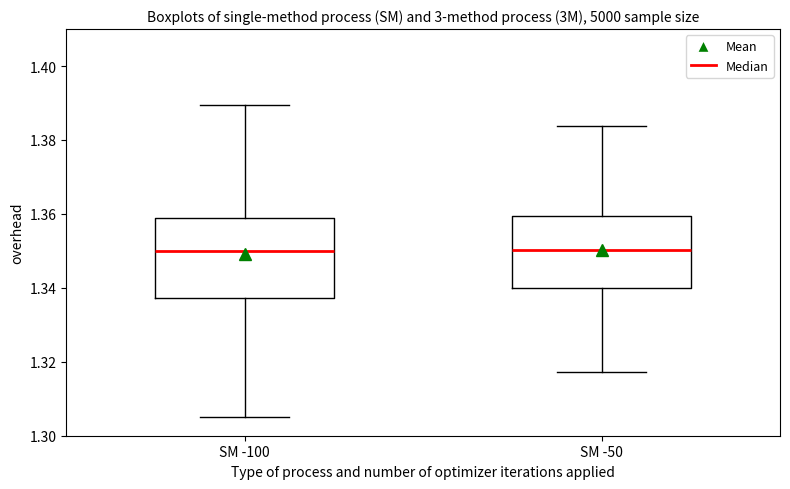

Reading left to right, transcribe this box plot: for each box, give where its median line is, the range the box spans, and where its two whiskers end, as read against the y-axis. The values are not printed on the chart, so give them approximately, as read against the axis.

SM -100: median 1.350, box 1.338 to 1.360, whiskers 1.306 to 1.390
SM -50: median 1.350, box 1.340 to 1.360, whiskers 1.318 to 1.384